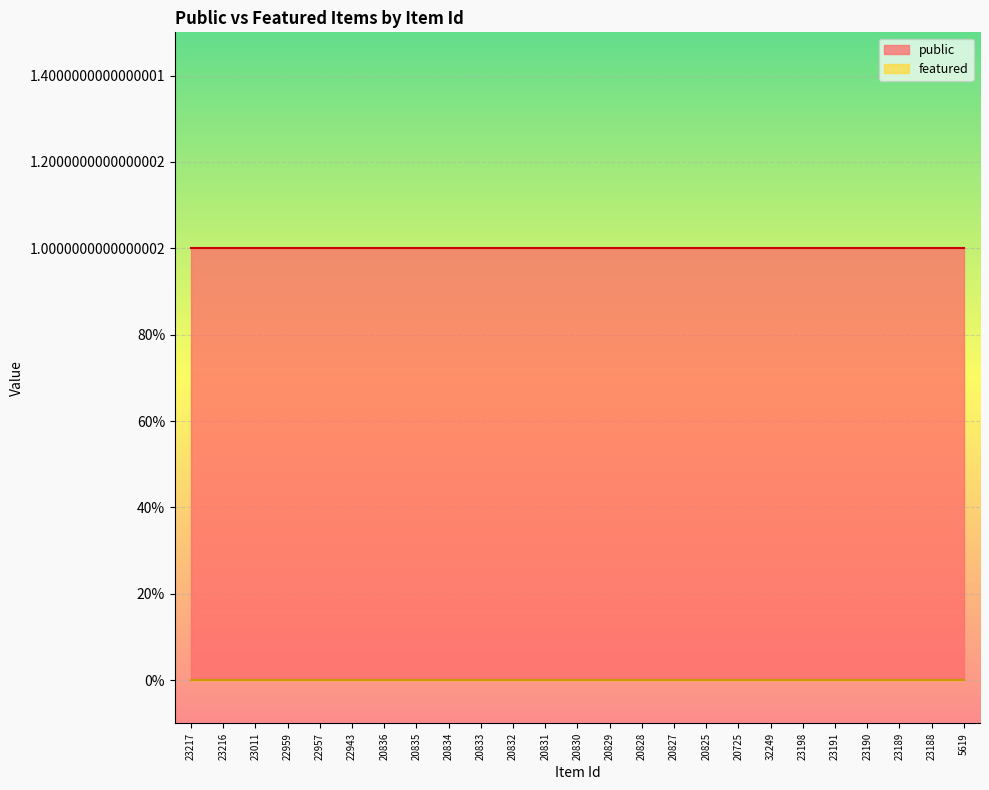

Rank the series by their maximum value, from lowest to highest.

featured, public